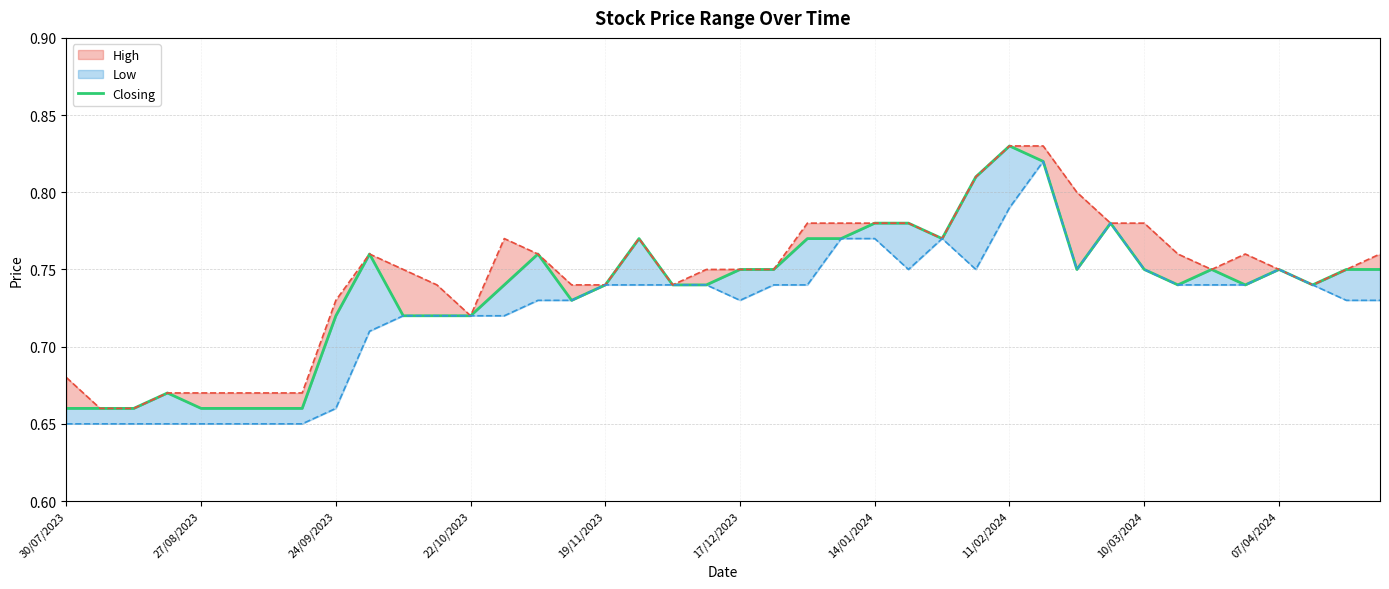

What is the average value?

0.7